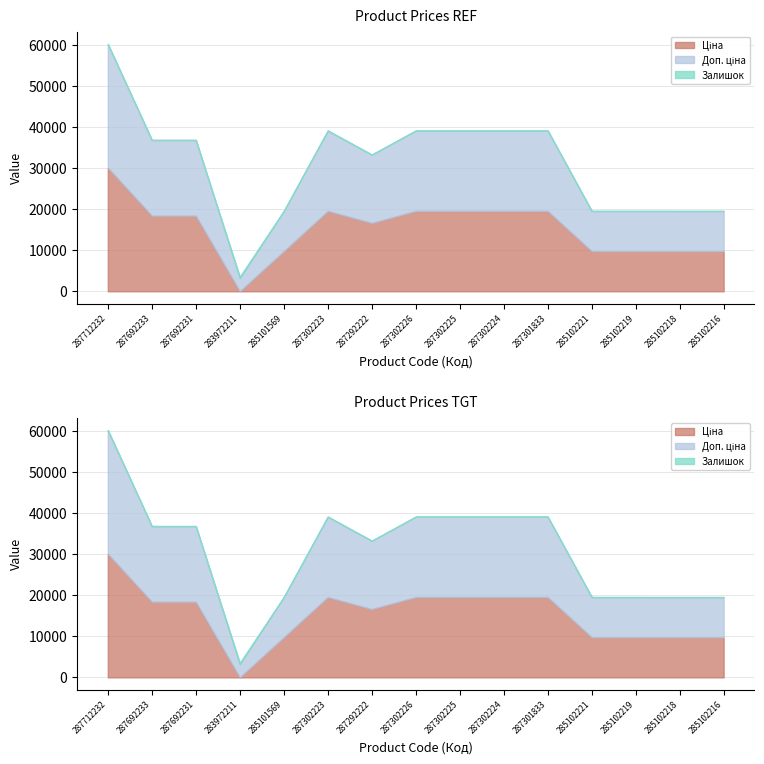

At how many categories does at least one series exceed 23104?

1